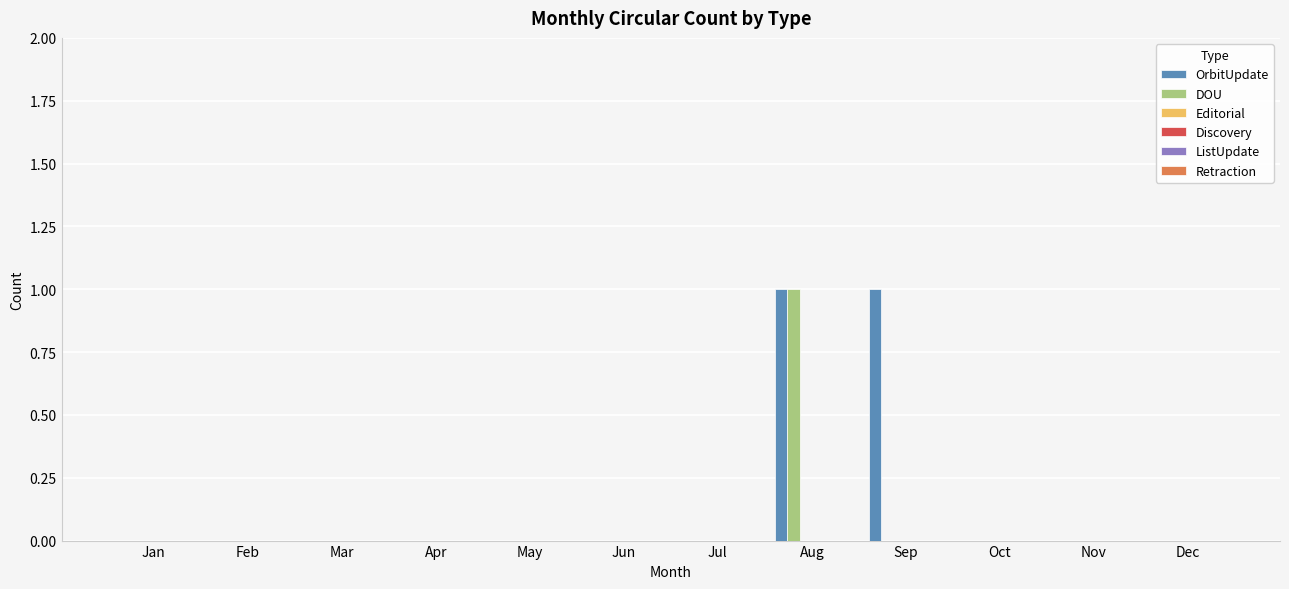

Which series has the largest total across all categories?

OrbitUpdate